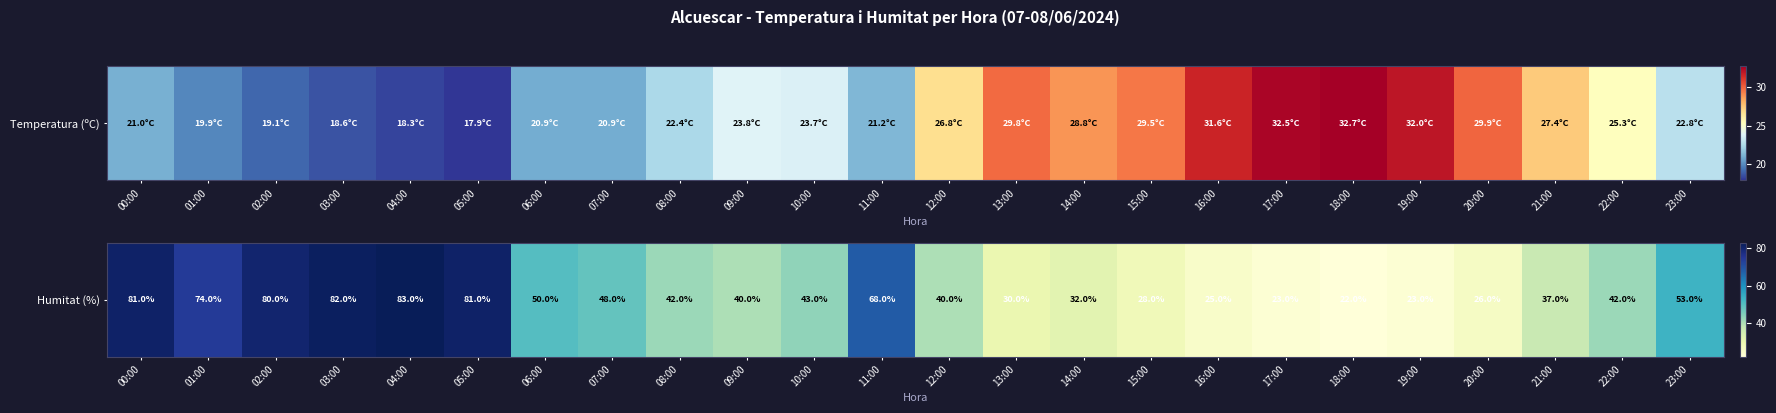

The value at 12:00 is 23. True or false?

False